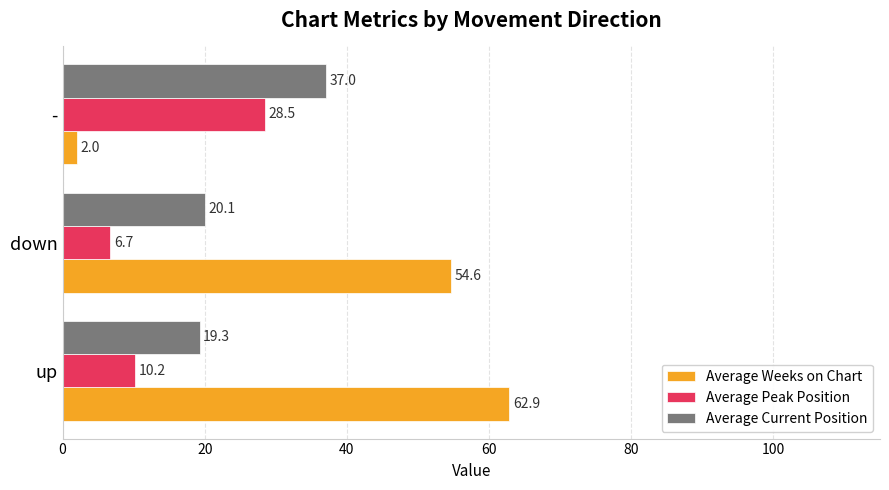

What is the sum of all Average Current Position values?

76.3